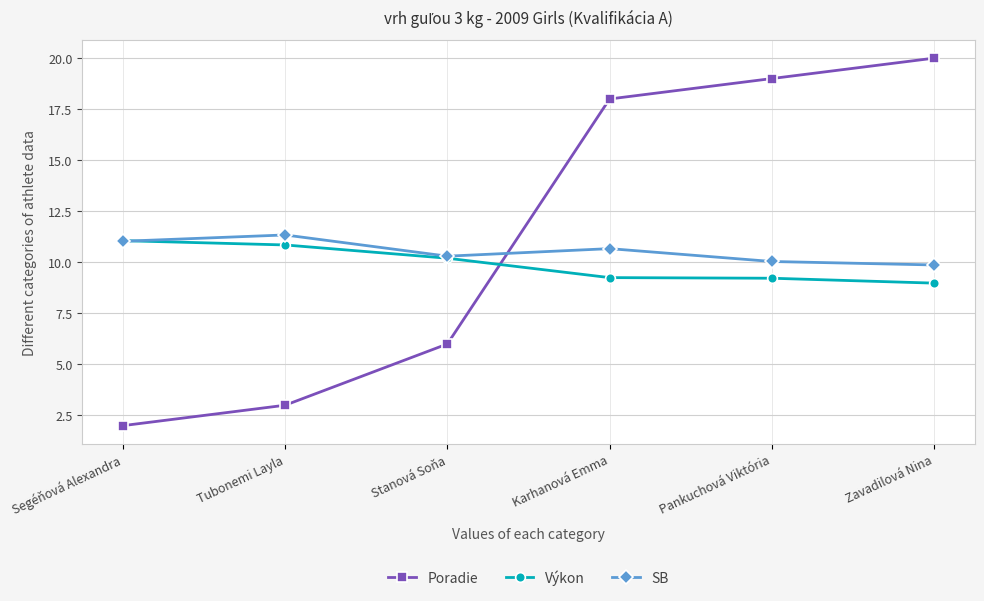

What is the total value across all series at Stanová Soňa?

26.5